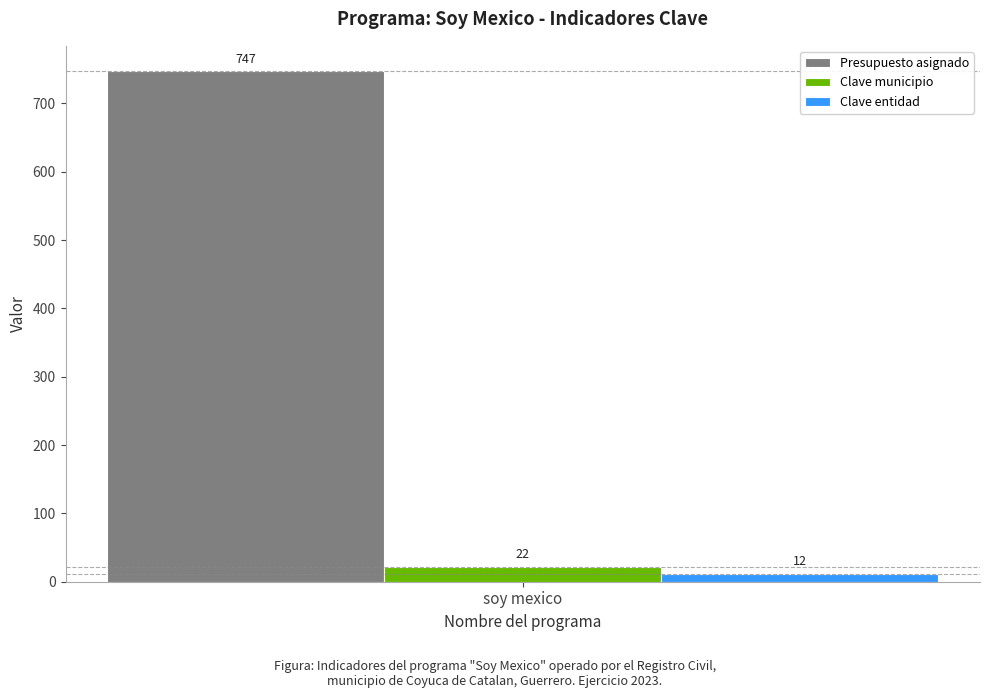

What is the difference between the highest and lowest values at soy mexico?

735